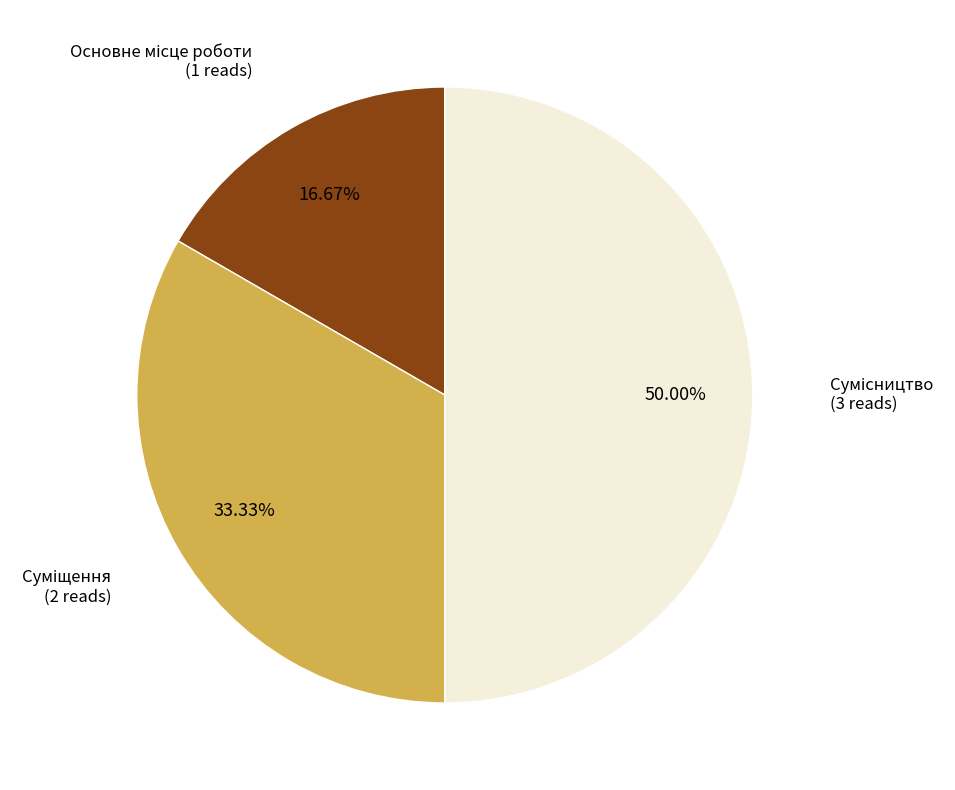

How much of the chart is everything except Основне місце роботи?

83.3%